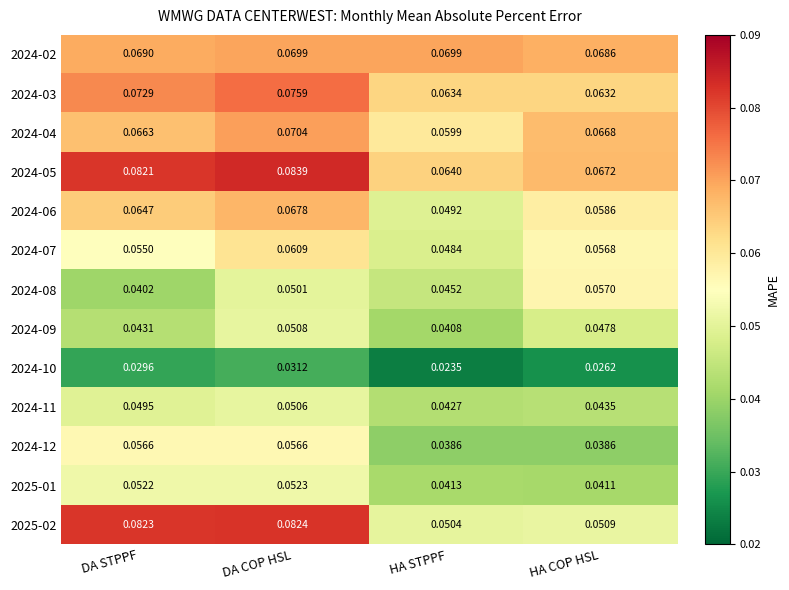

Rank the series by their maximum value, from highest to lowest.

2024-05, 2025-02, 2024-03, 2024-04, 2024-02, 2024-06, 2024-07, 2024-08, 2024-12, 2025-01, 2024-09, 2024-11, 2024-10